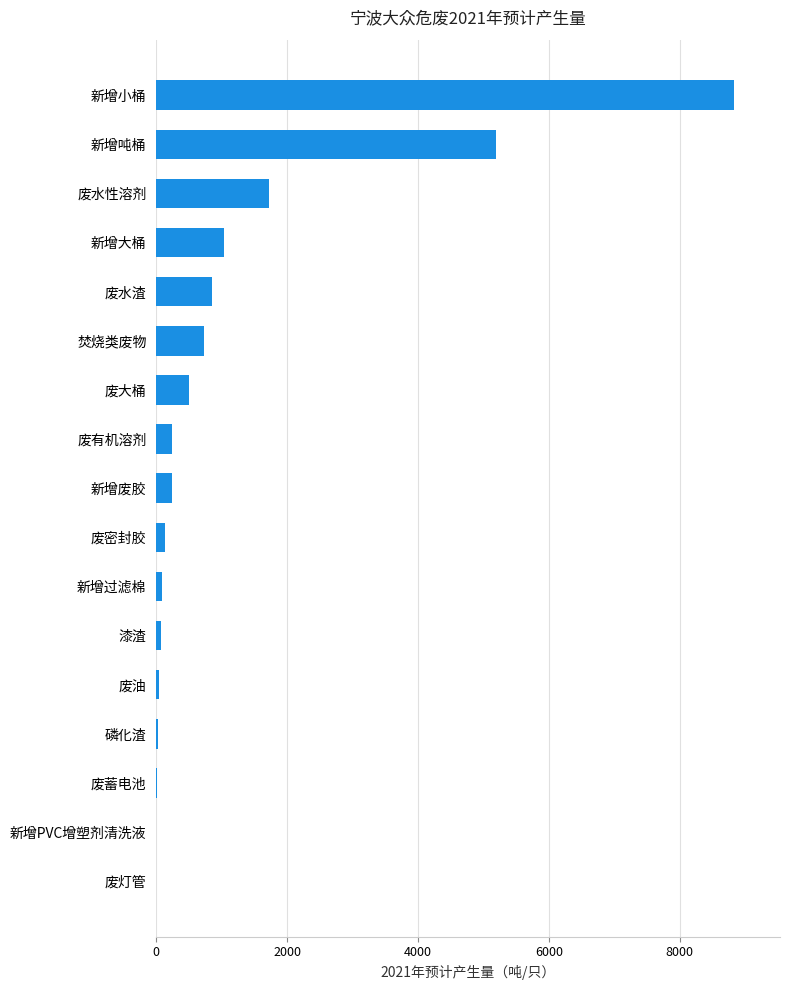

At which category does the chart reach its peak across all series?

新增小桶